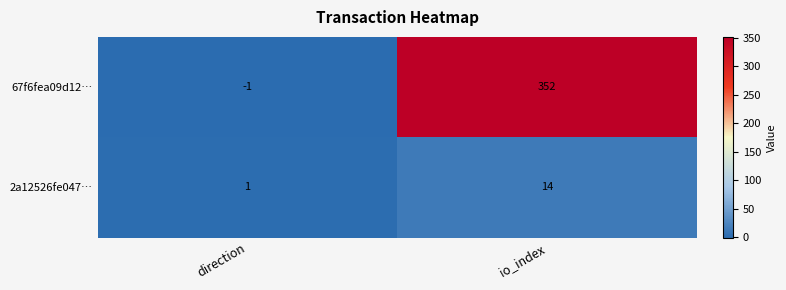

Reading left to right, what are all the values shown in this chart?

67f6fea09d12…: -1	352
2a12526fe047…: 1	14